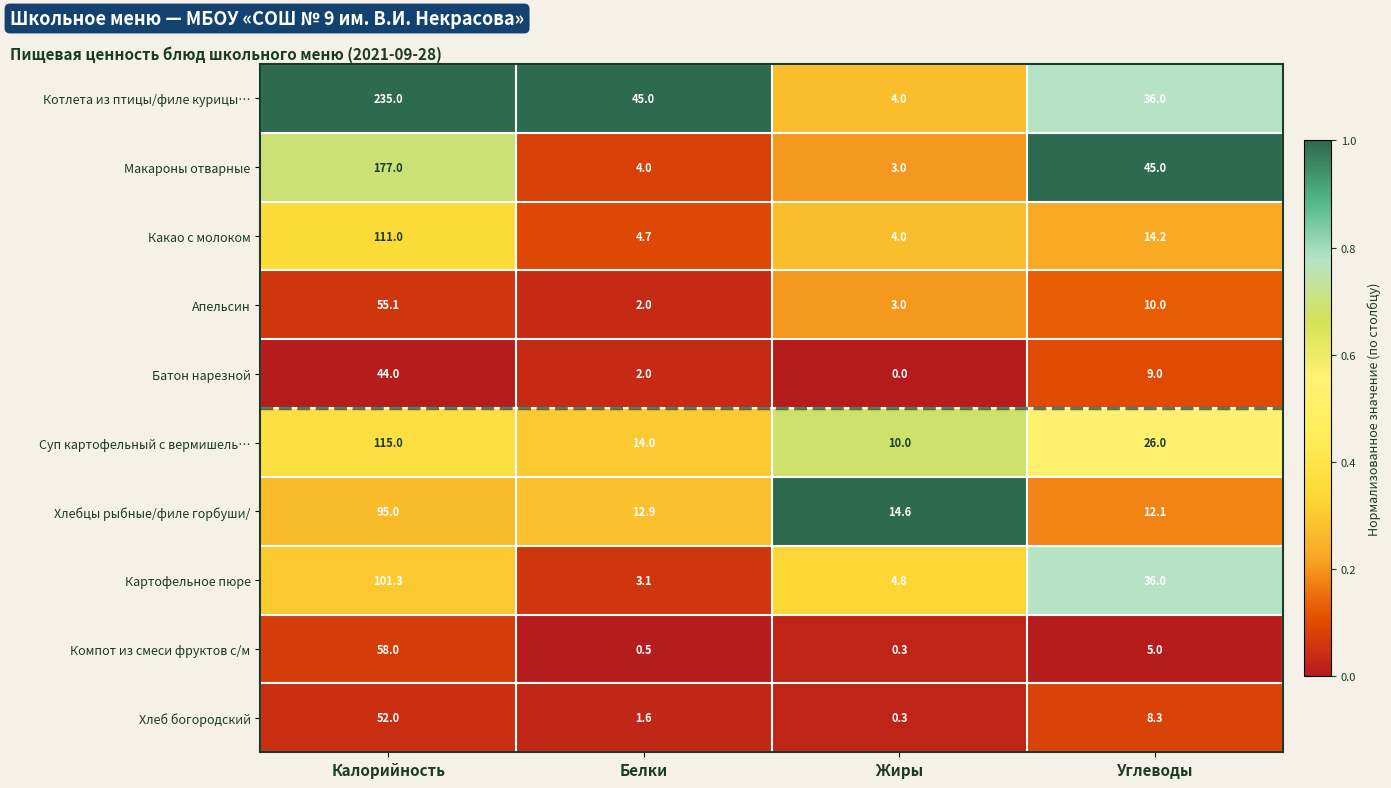

At which category is the sum across all series the highest?

Калорийность